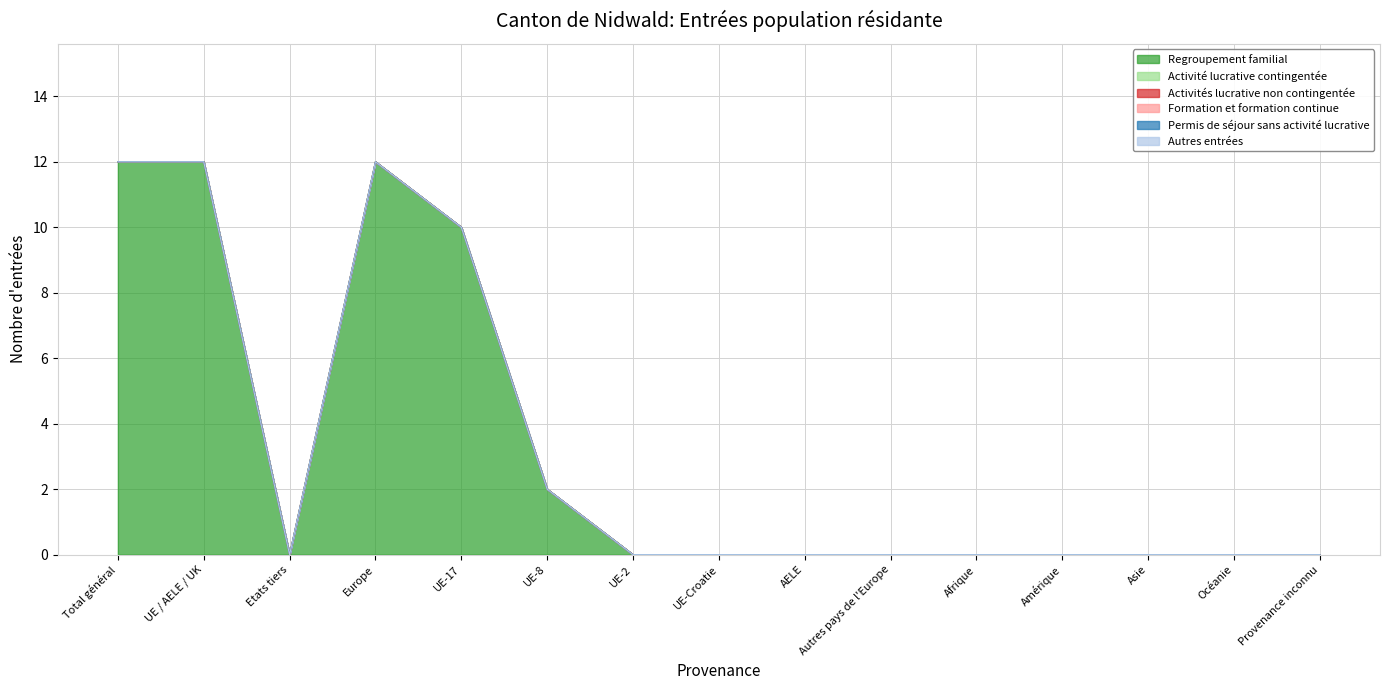

Does the chart have visible grid lines?

Yes